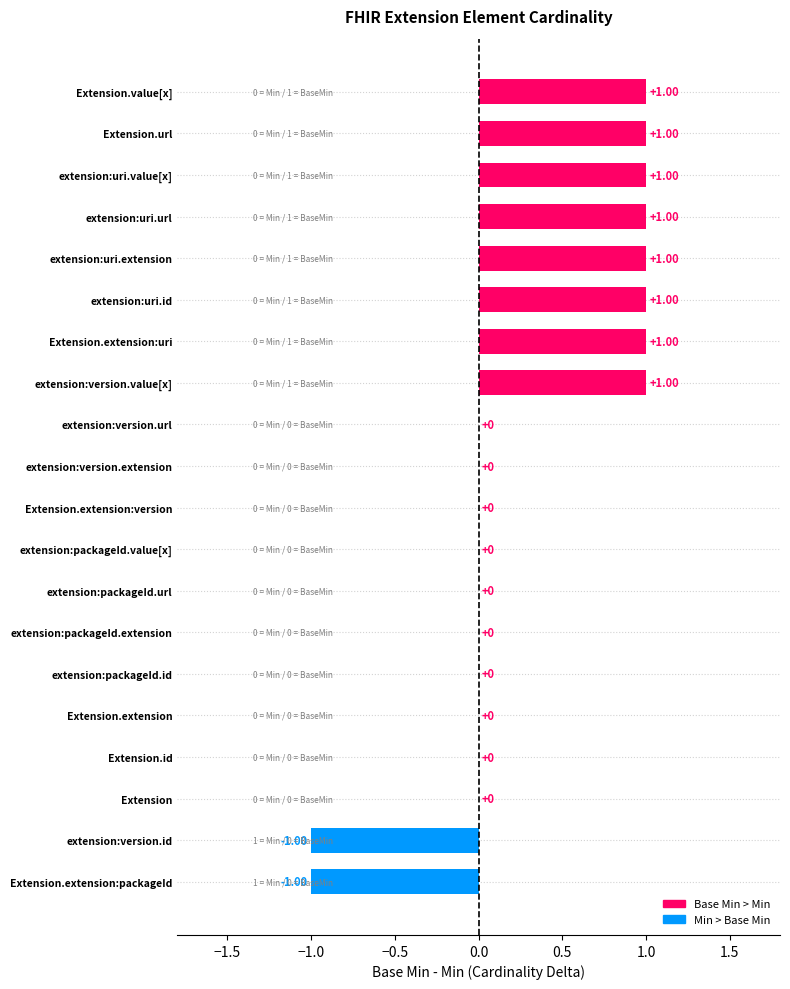

Between extension:uri.id and extension:version.url, which is larger?

extension:uri.id